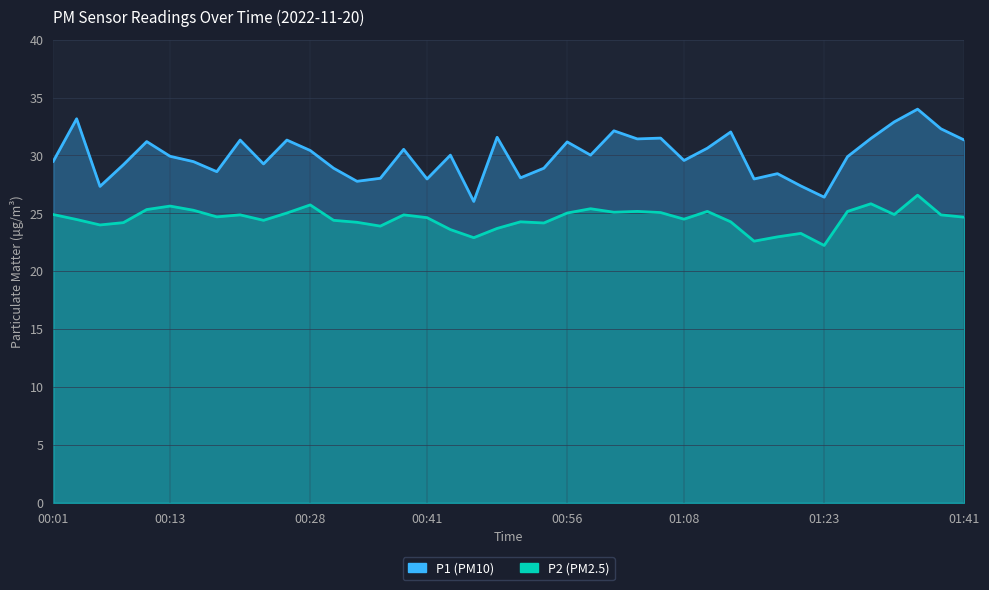

In P2, how many points are higher than both neighbors (excluding endpoints)?

11